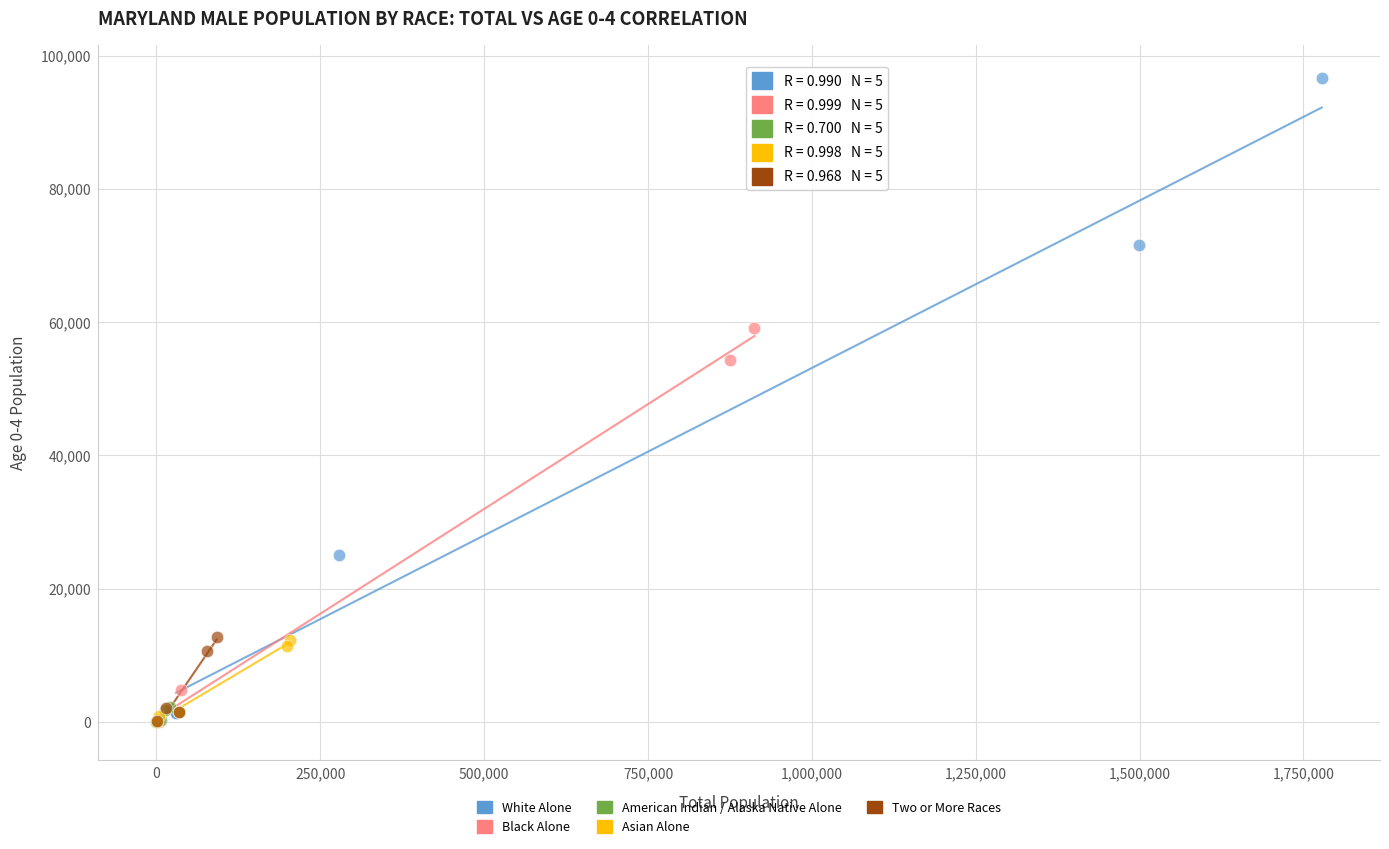

Which series has the widest spread of Y values?

White Alone